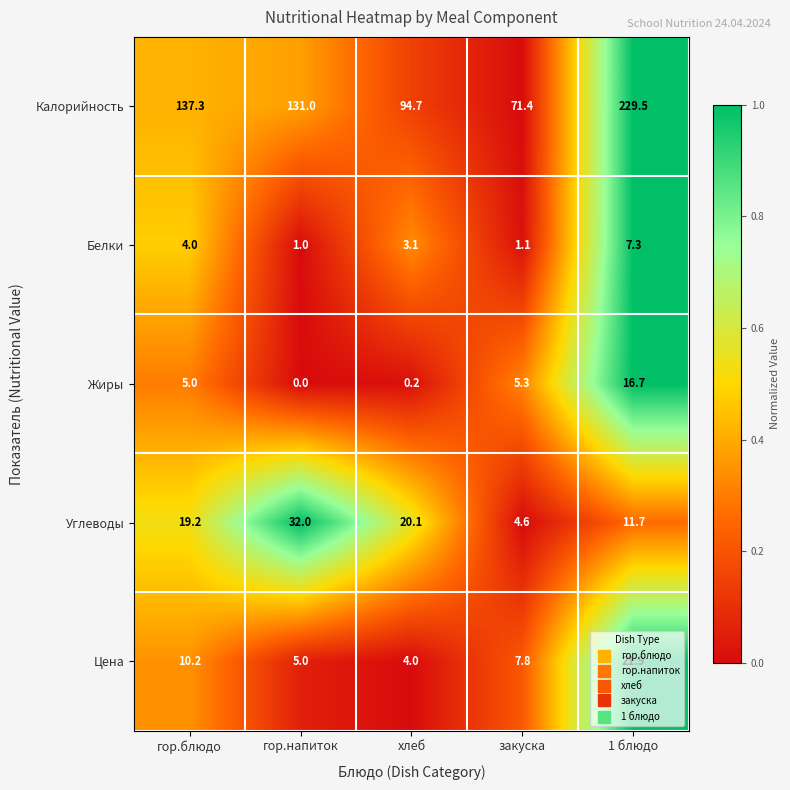

Where is Цена nearest to the value 12?

гор.блюдо